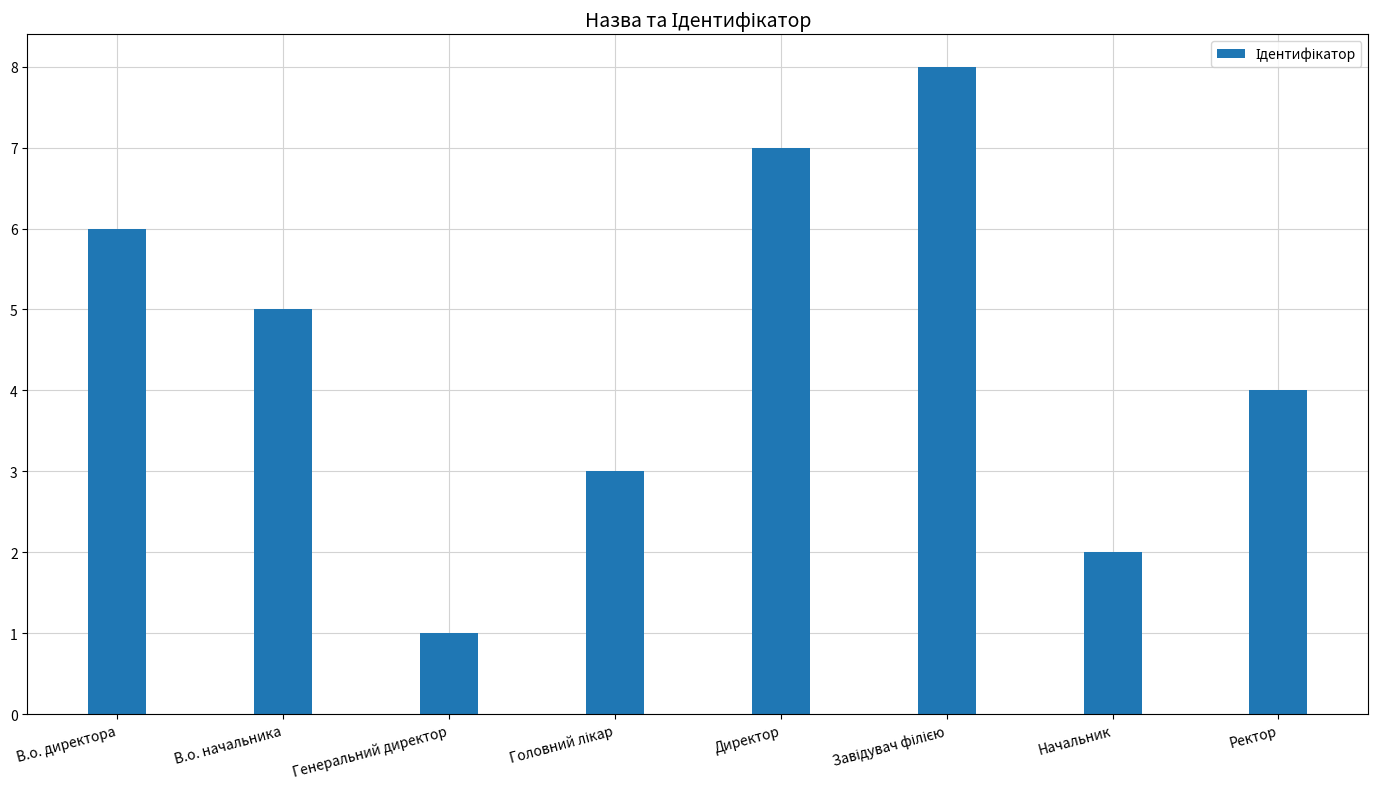

What is the greatest value displayed?

8